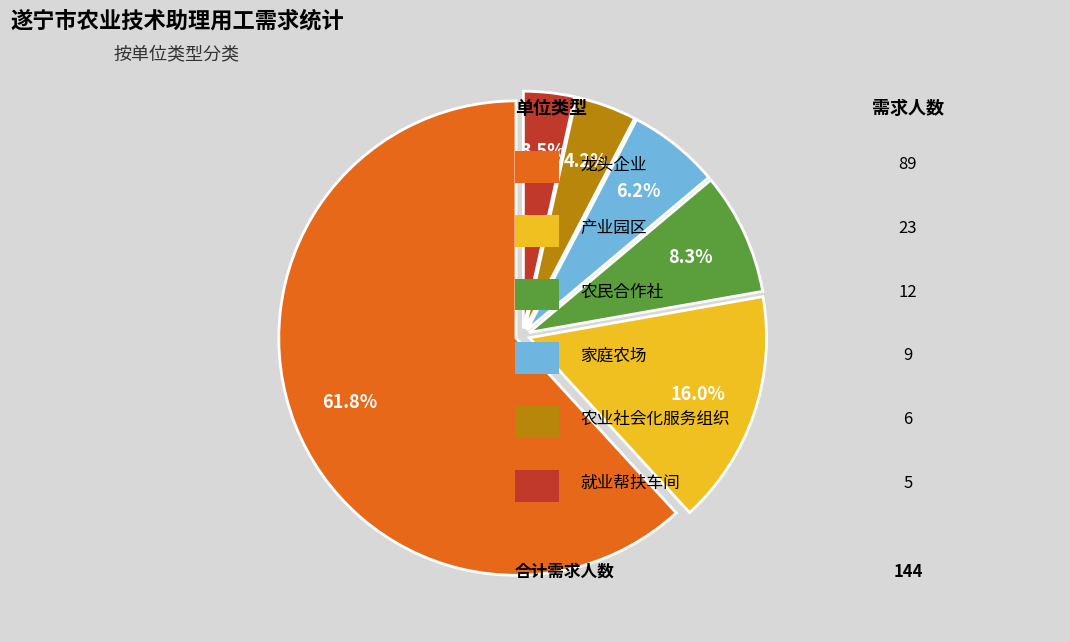

To the nearest percent, what is the average slice percentage?

17%